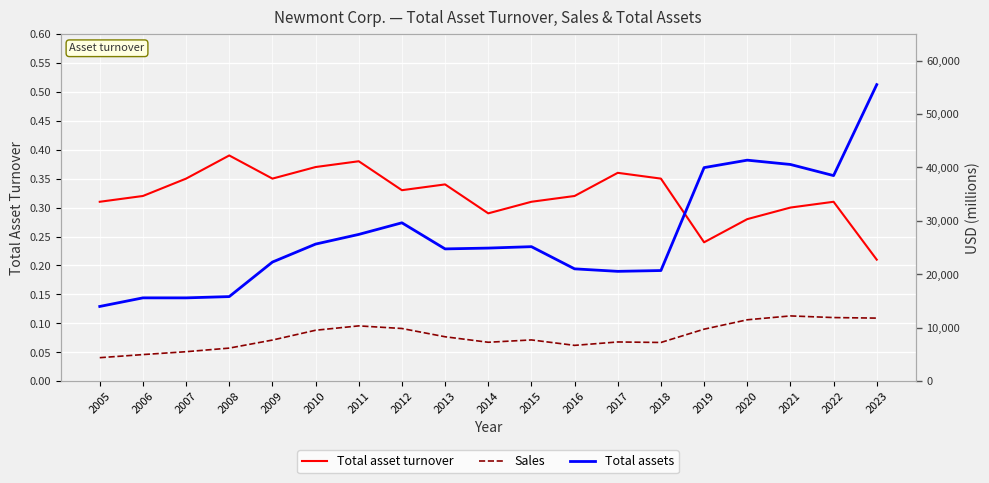

What is the minimum value shown in the chart?

0.2